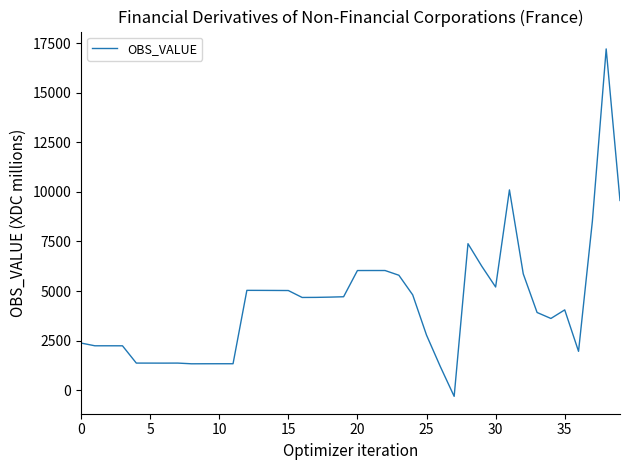

What is the maximum value shown in the chart?

17218